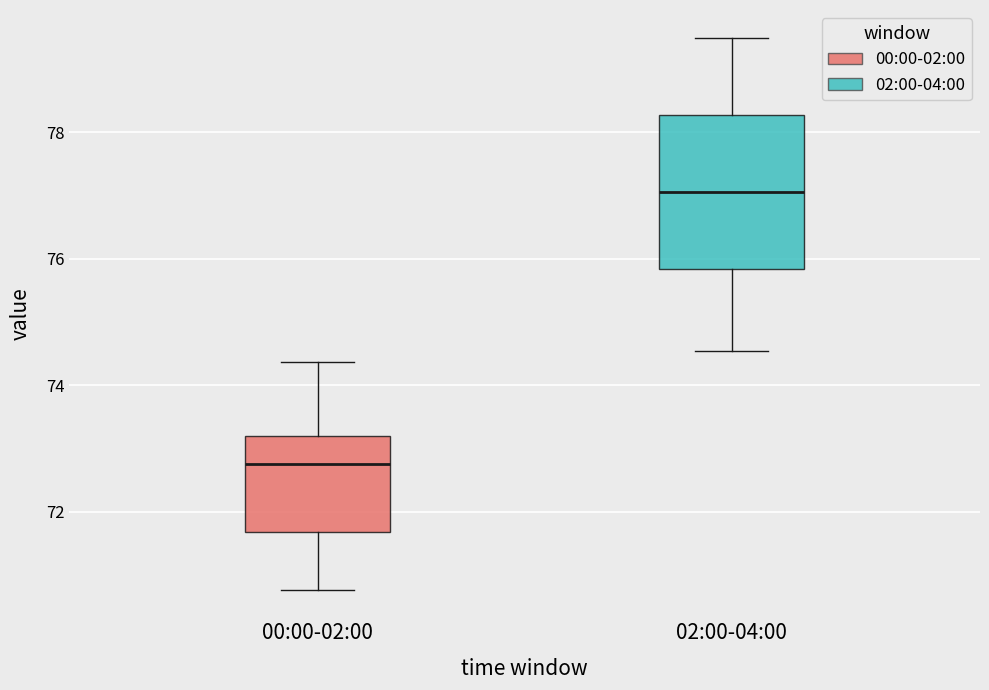

Reading left to right, transcribe this box plot: for each box, give where its median line is, the range the box spans, and where its two whiskers end, as read against the y-axis. The values are not printed on the chart, so give them approximately, as read against the axis.

00:00-02:00: median 72.8, box 71.6 to 73.2, whiskers 70.8 to 74.4
02:00-04:00: median 77.0, box 75.8 to 78.2, whiskers 74.6 to 79.6